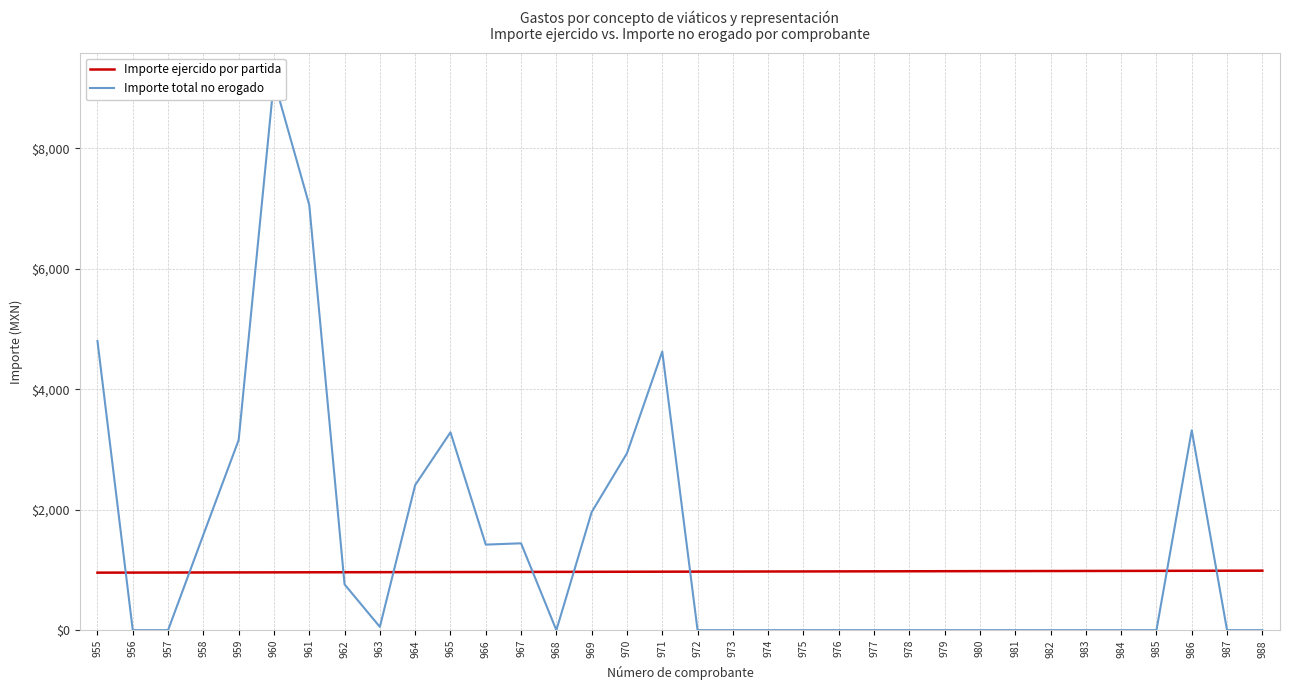

Between which two adjacent categories do Importe total no erogado and Importe ejercido por partida first intersect?

955 and 956